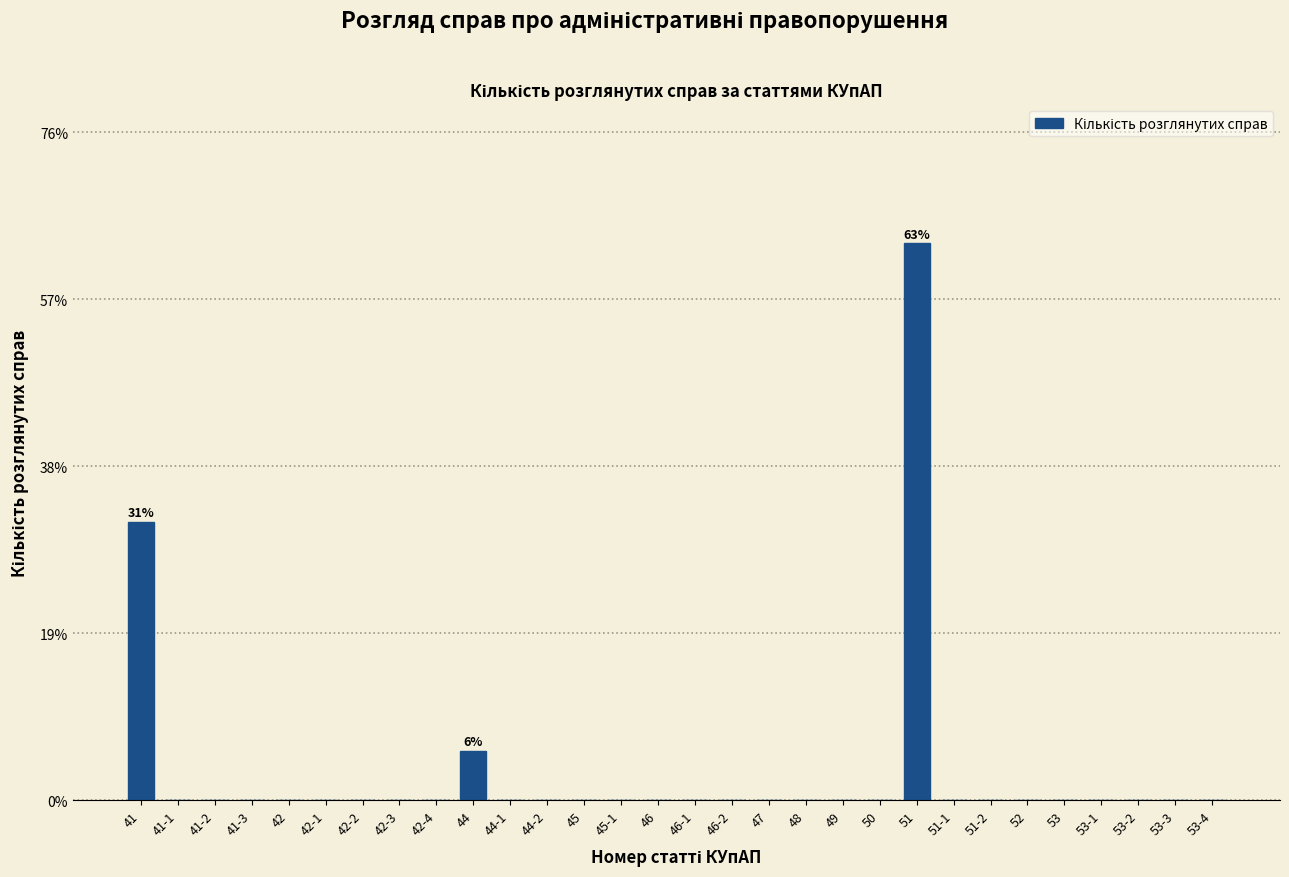

Reading right to left, extract all data points from this chart.

53-4=0.0	53-3=0.0	53-2=0.0	53-1=0.0	53=0.0	52=0.0	51-2=0.0	51-1=0.0	51=63.0	50=0.0	49=0.0	48=0.0	47=0.0	46-2=0.0	46-1=0.0	46=0.0	45-1=0.0	45=0.0	44-2=0.0	44-1=0.0	44=5.6	42-4=0.0	42-3=0.0	42-2=0.0	42-1=0.0	42=0.0	41-3=0.0	41-2=0.0	41-1=0.0	41=31.5